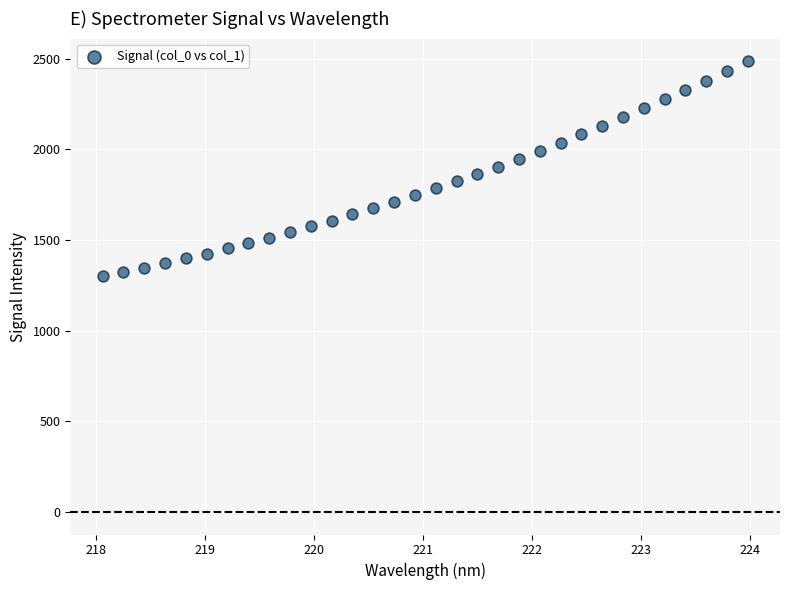

What is the range of Y values (max minus min)?

1187.4